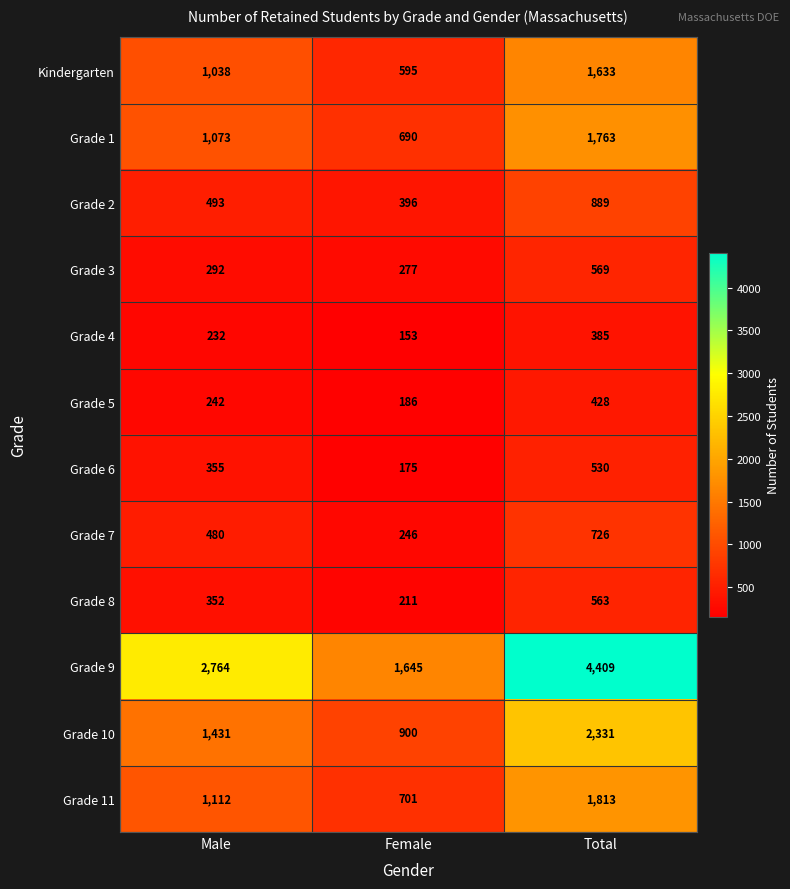

How many distinct data groups are displayed?

12